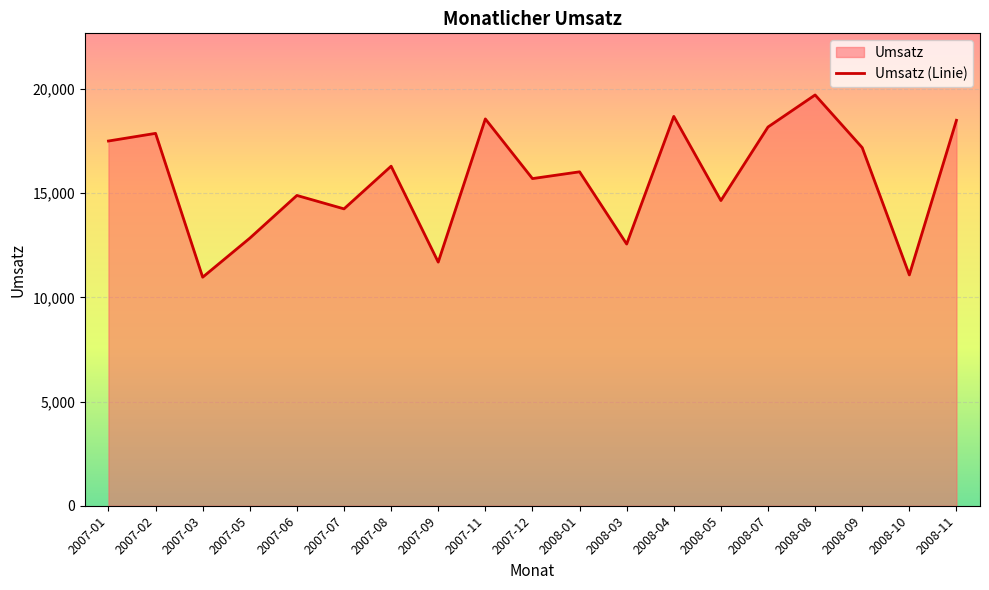

Where is the first local minimum?

2007-03